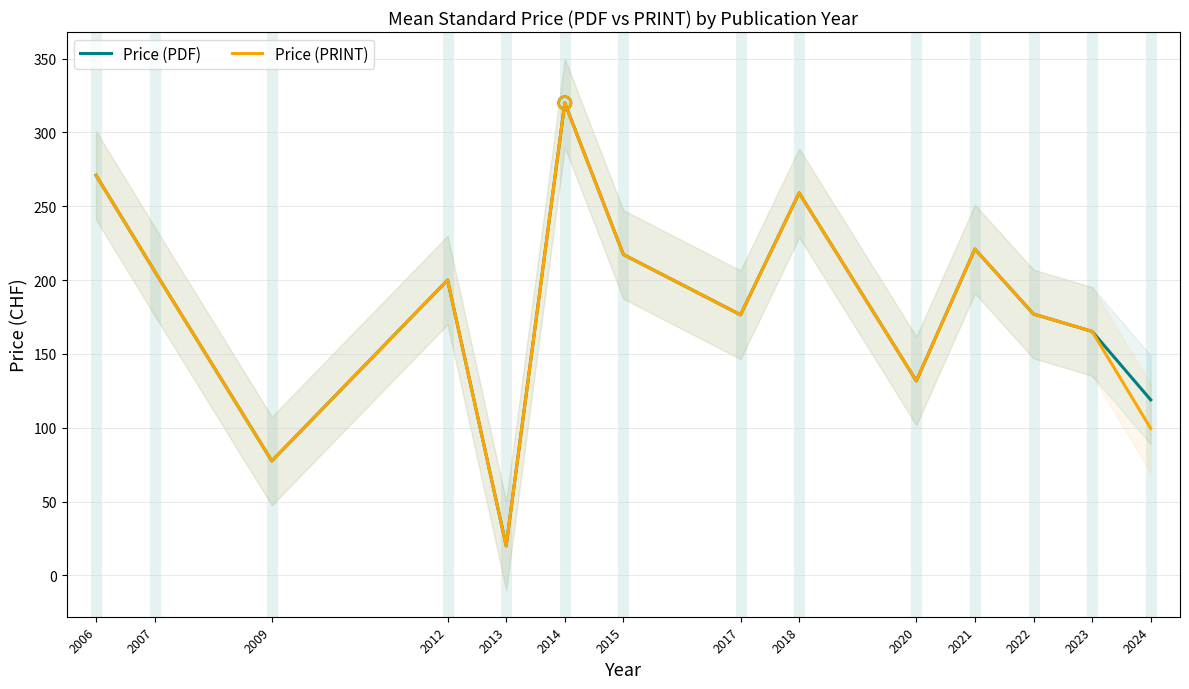

Which series has the largest Y range (max minus min)?

Price (PDF)